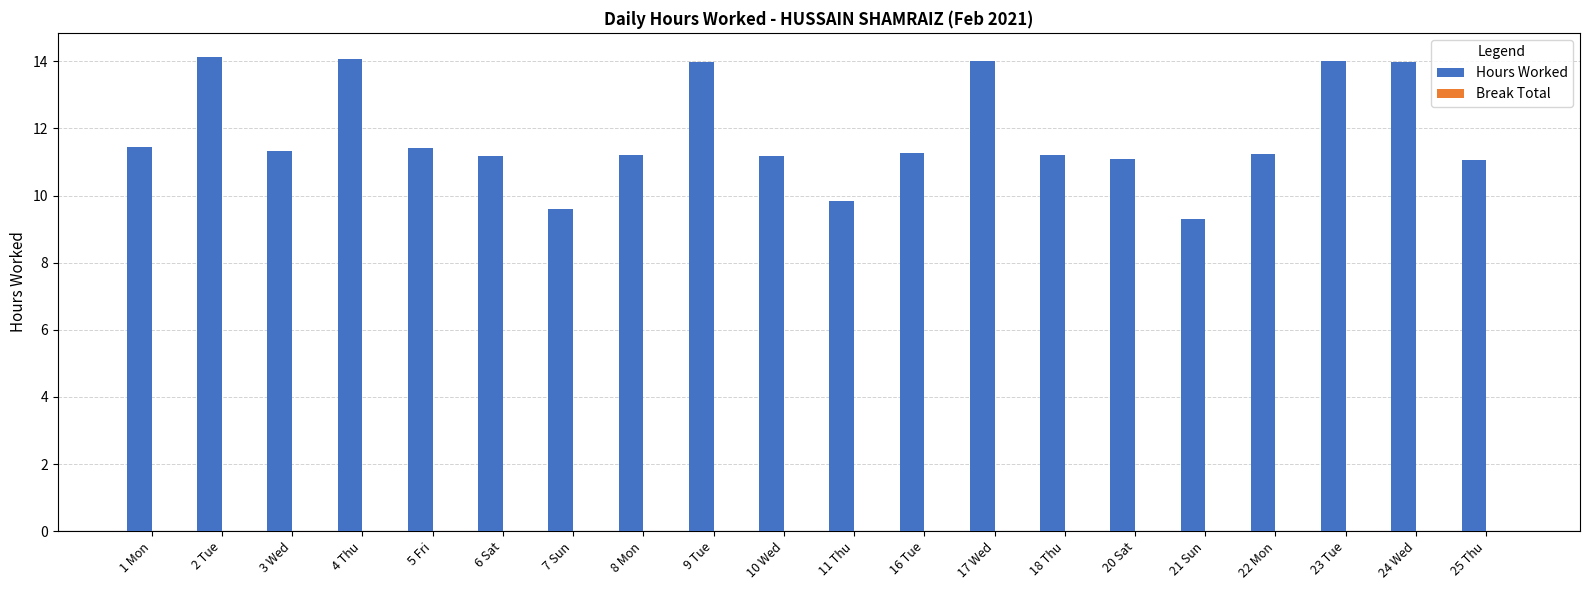

What is the label of the 18th bar from the left?

23 Tue